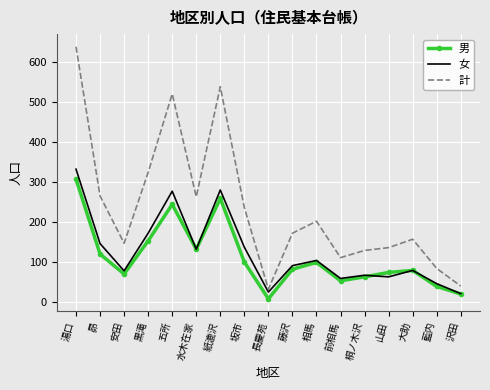

True or false: 男 and 計 cross at least once.

False